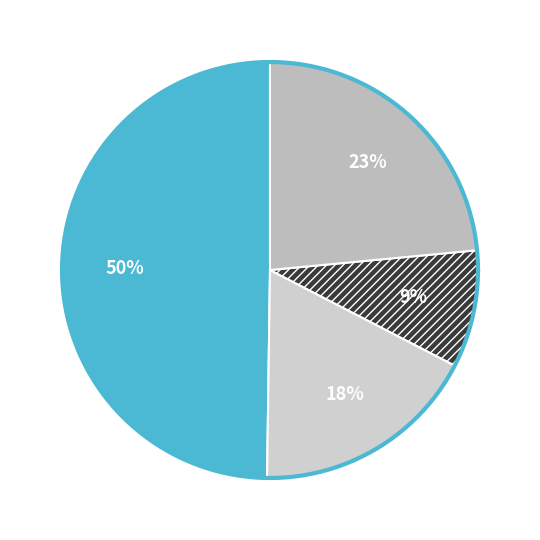

How many segments does this pie chart have?

4